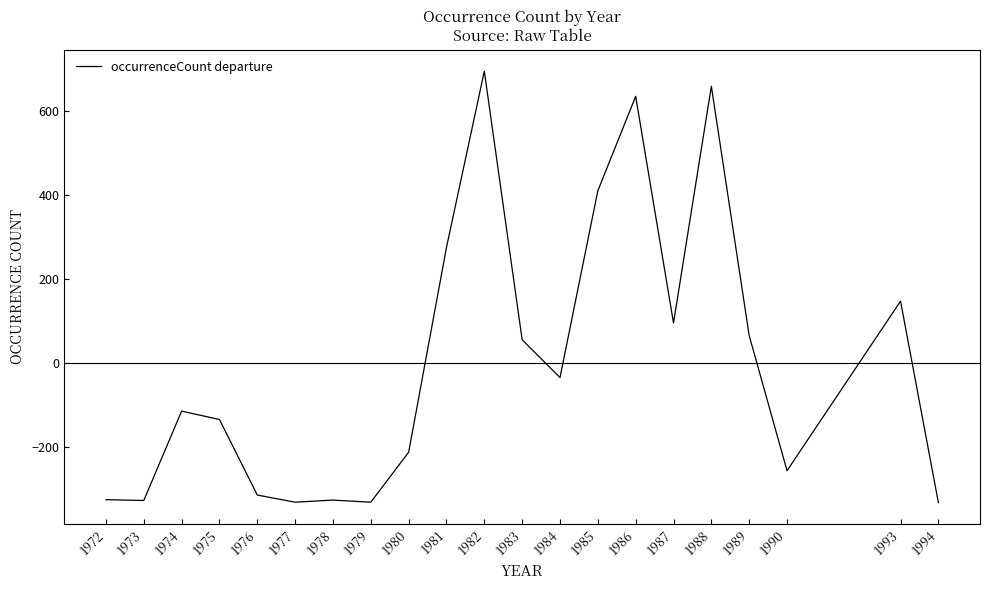

What is the greatest value displayed?

695.6